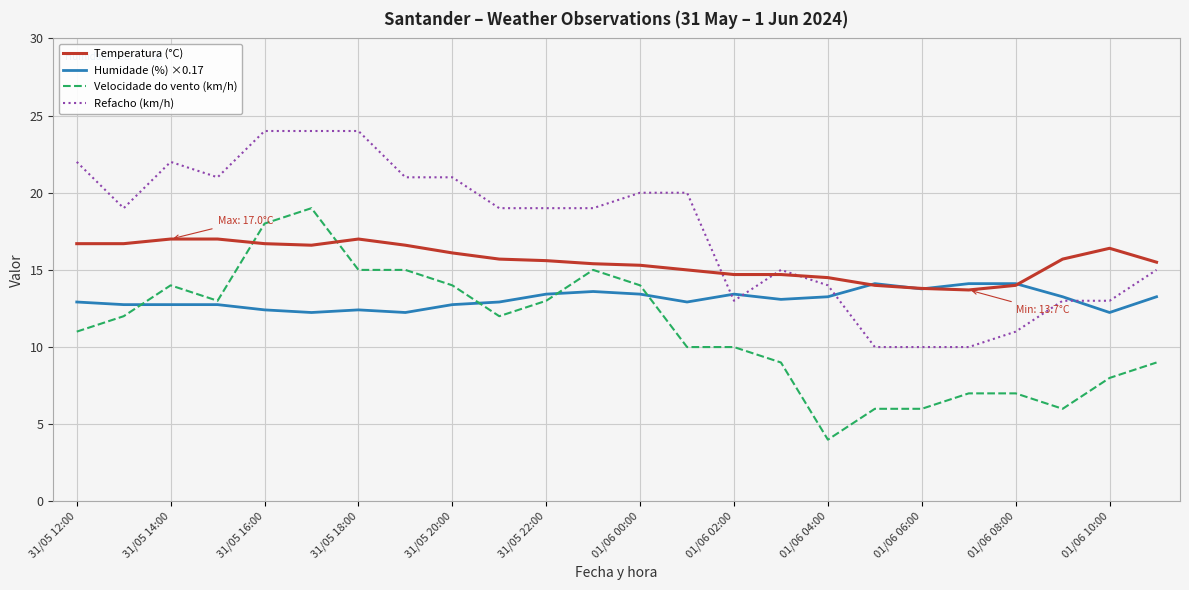

Rank the series by their maximum value, from highest to lowest.

Refacho (km/h), Velocidade do vento (km/h), Temperatura (°C), Humidade (%) ×0.17